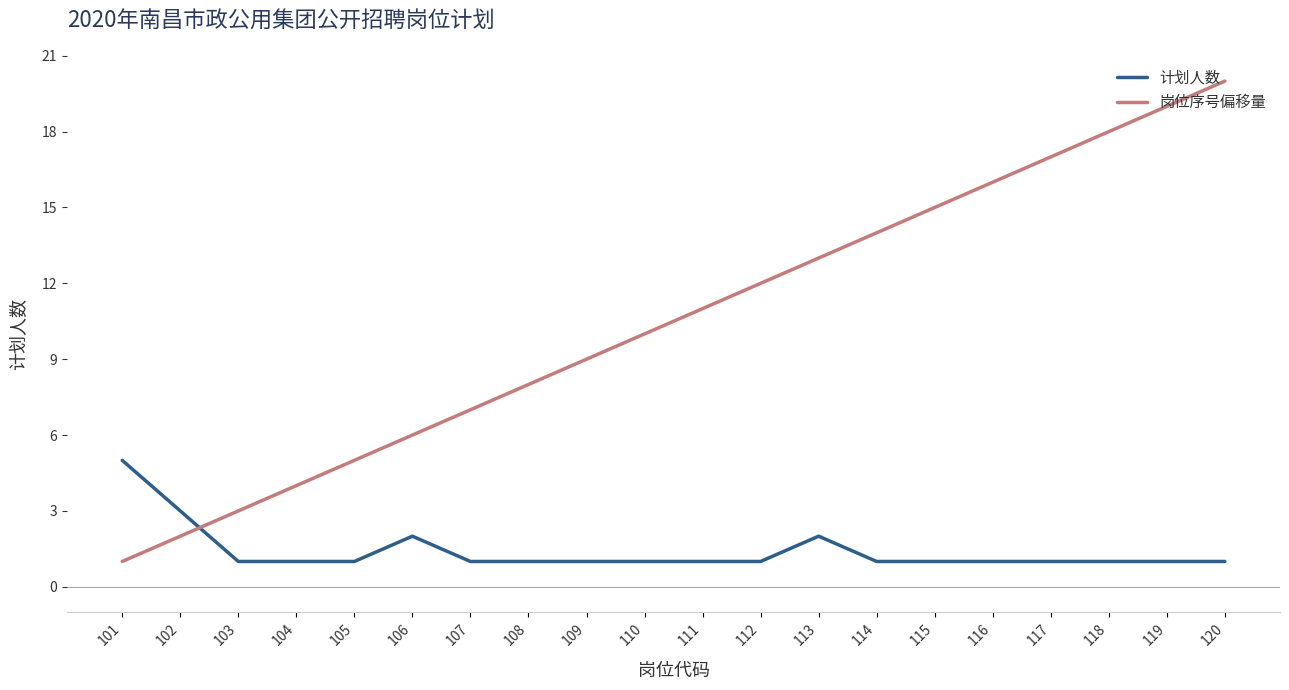

Rank the series by their maximum value, from highest to lowest.

岗位序号偏移量, 计划人数